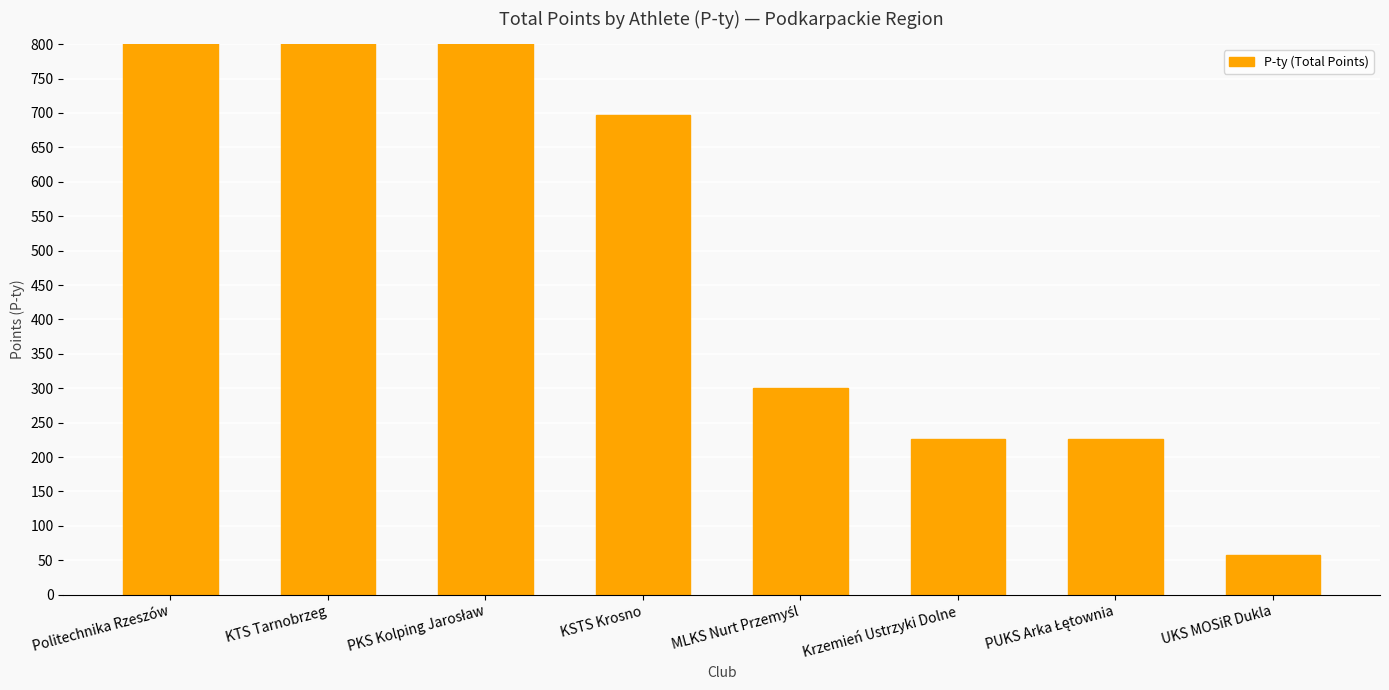

The value at UKS MOSiR Dukla is 29. True or false?

False